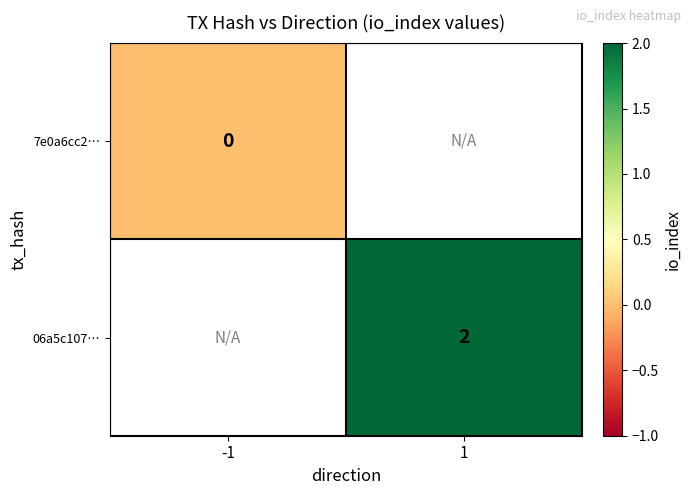

Is it true that 06a5c107… equals 1 at 1?

False